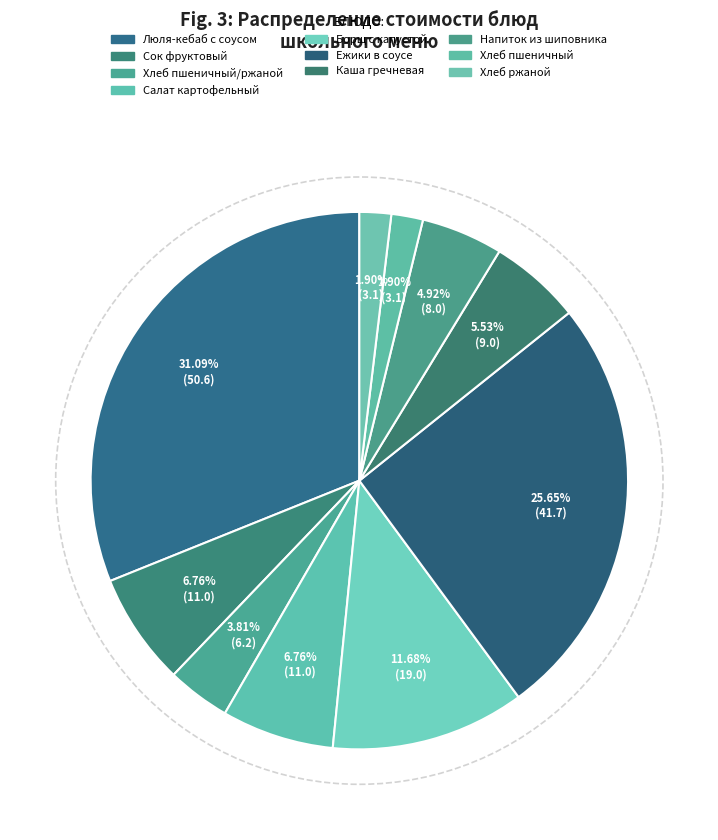

To the nearest percent, what portion does Каша гречневая represent?

6%